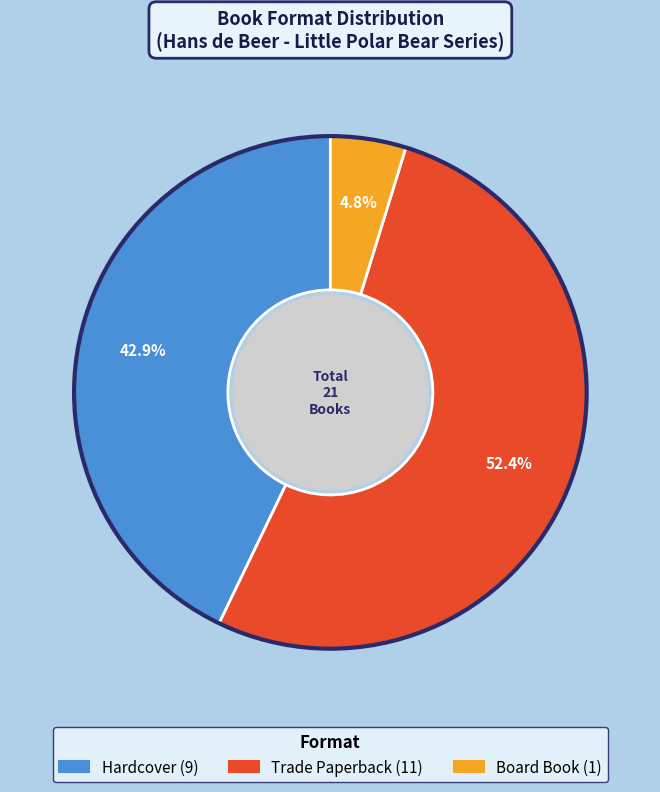

Which category accounts for the majority?

Trade Paperback